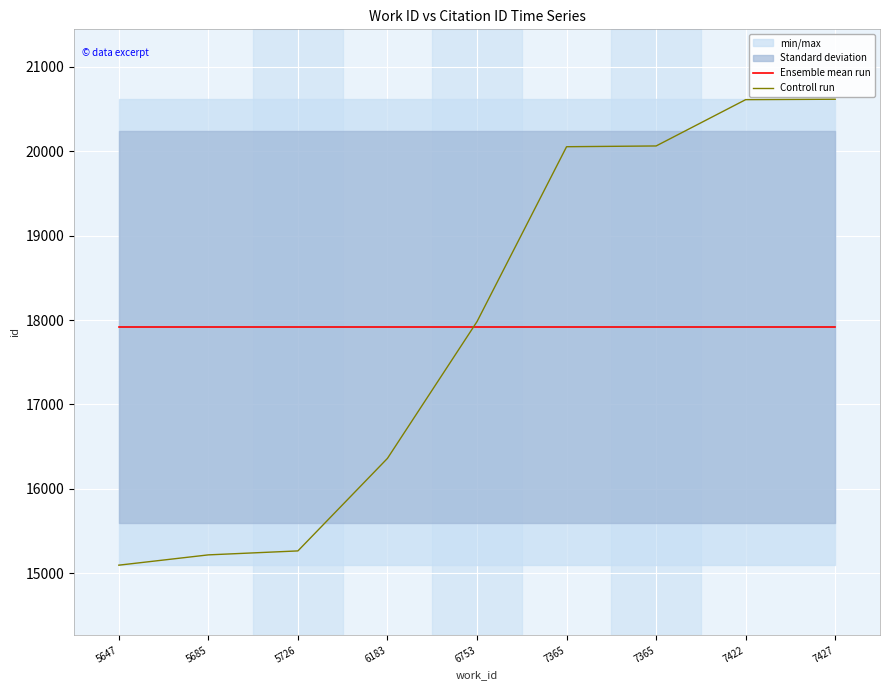

True or false: Ensemble mean run has more than 2 interior local peaks.

False